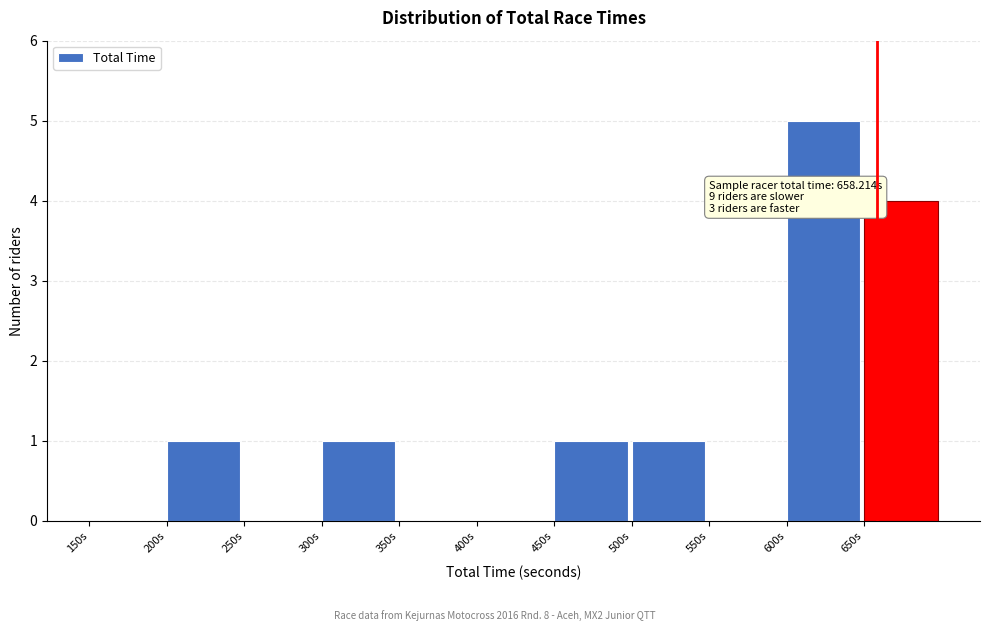

Over which range of the x-axis is the bar tallest?

600 to 650